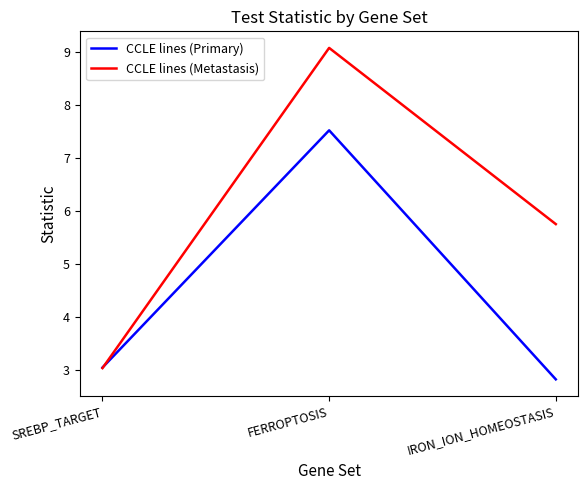

Is the value of CCLE lines (Metastasis) at SREBP_TARGET greater than the value of CCLE lines (Primary) at IRON_ION_HOMEOSTASIS?

Yes